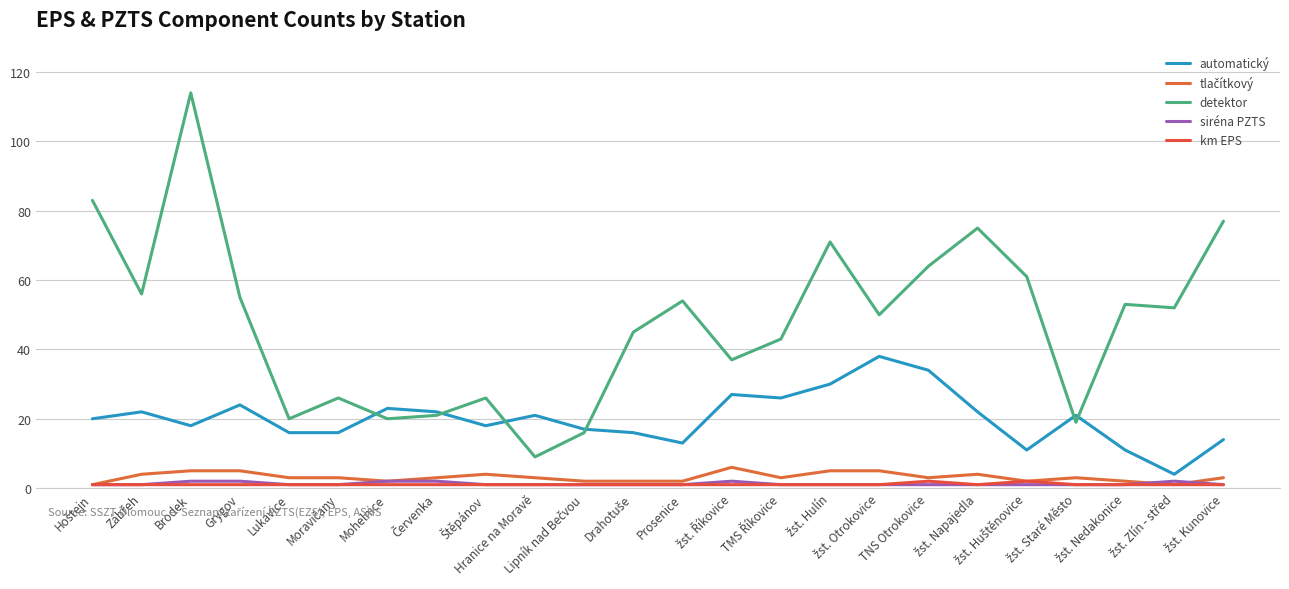

True or false: siréna PZTS and km EPS intersect in this chart.

False